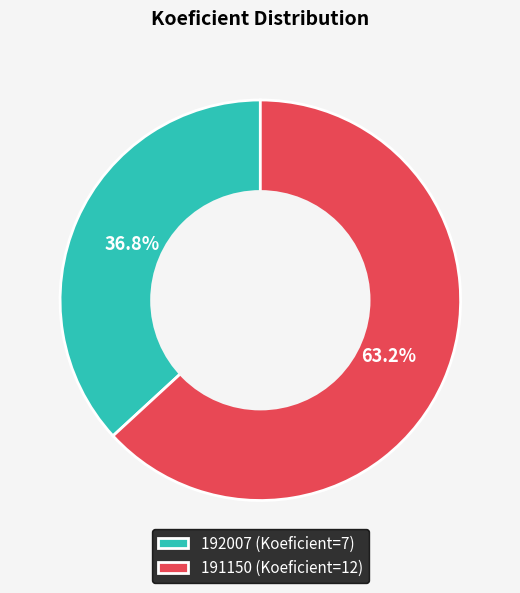

To the nearest percent, what portion does 191150 represent?

63%